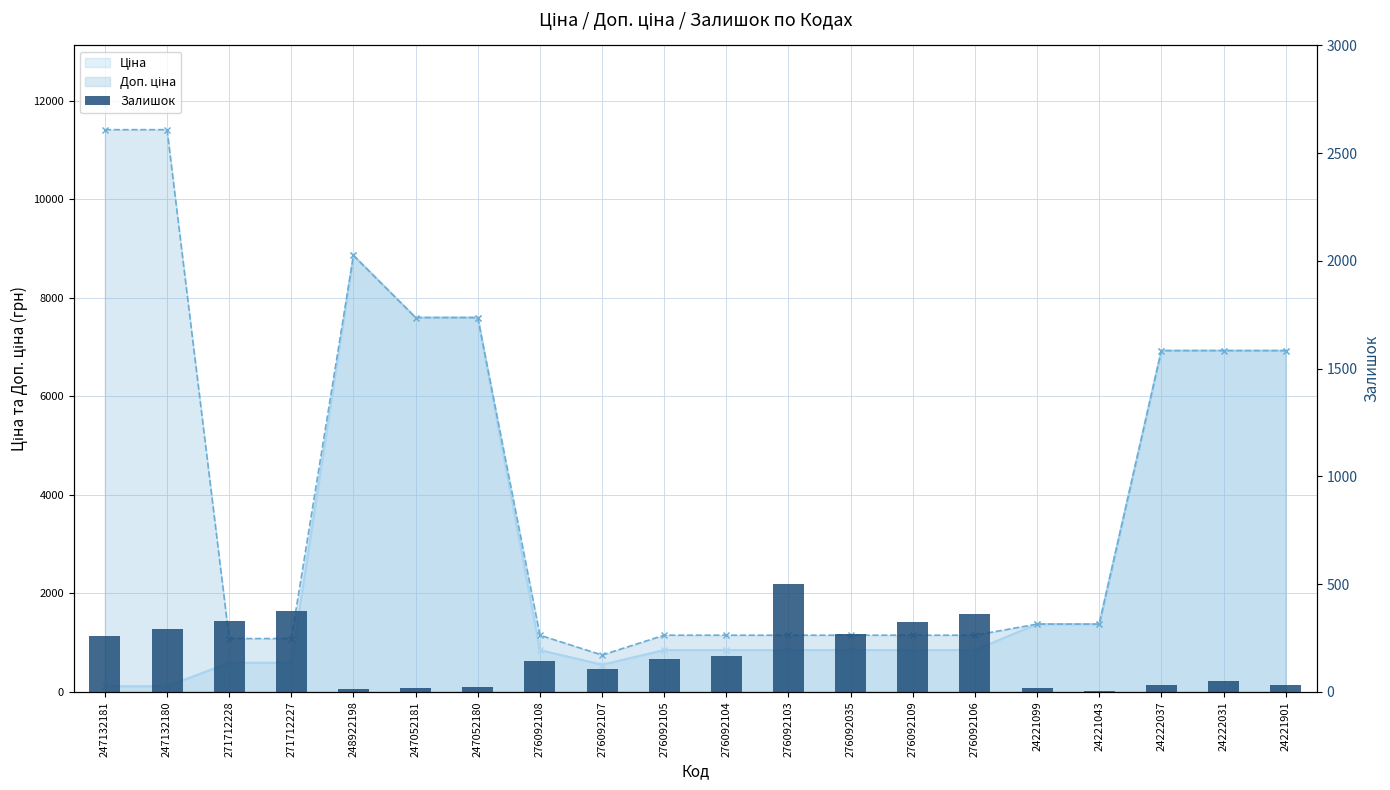

Count the number of categories in the chart.

20